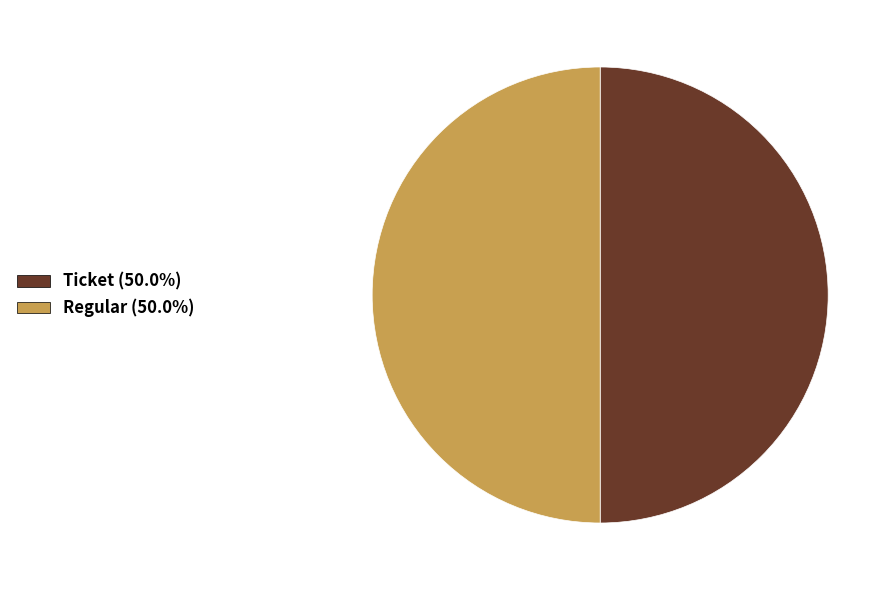

Count the number of slices in the pie.

2